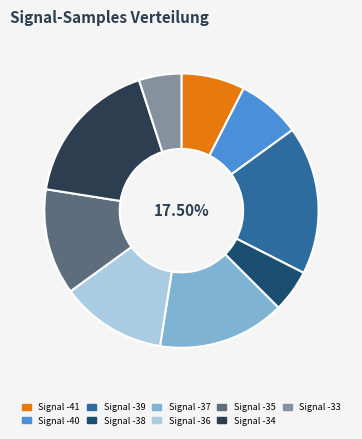

Is there a majority slice in this chart?

No